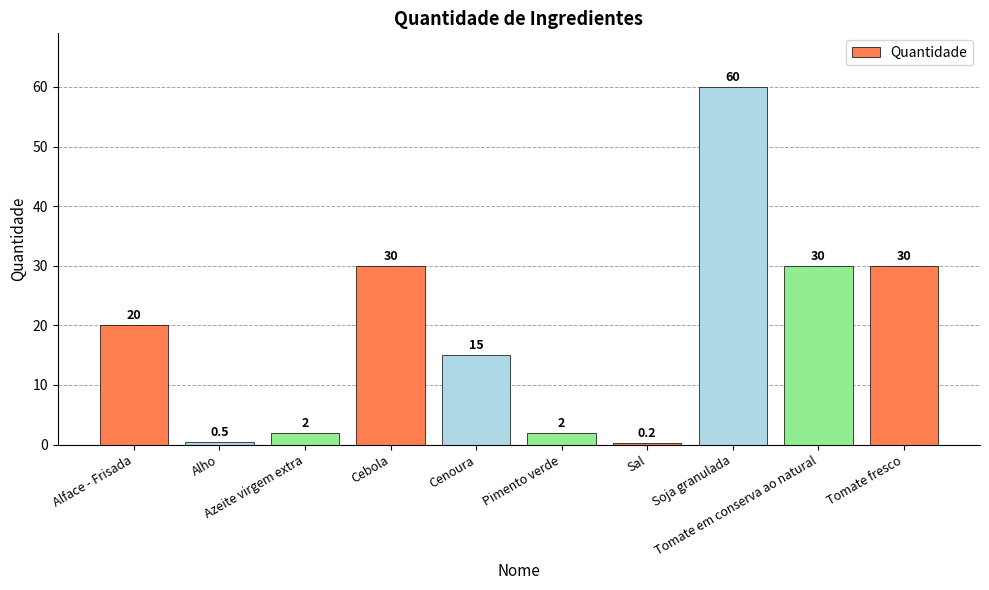

Which has a higher value, Pimento verde or Tomate fresco?

Tomate fresco